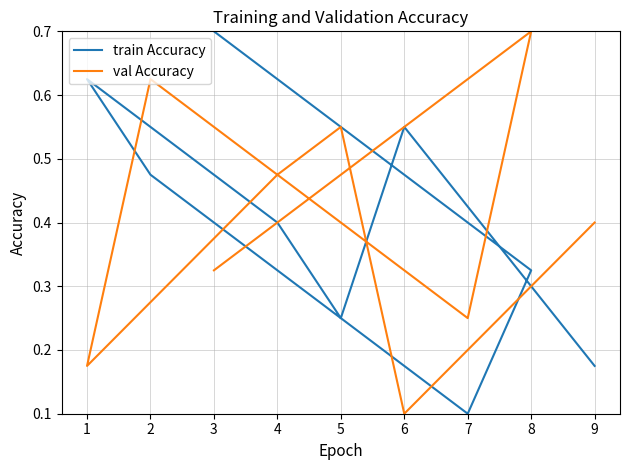

What is the value of the train Accuracy point at the 8th from the left?

0.3